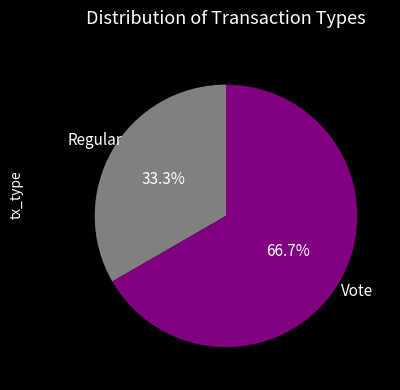

What is the smallest slice in the pie chart?

Regular